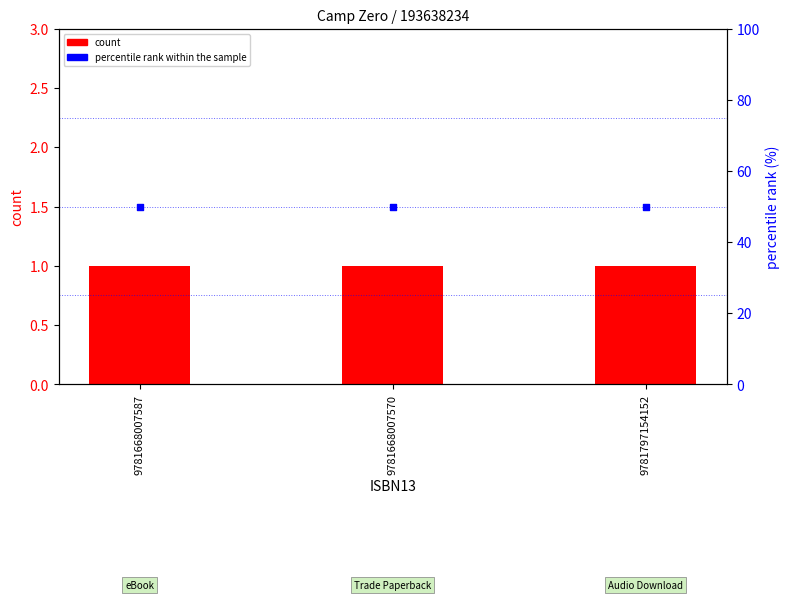

Is the value of percentile rank within the sample at 9781668007570 greater than the value of count at 9781668007570?

Yes